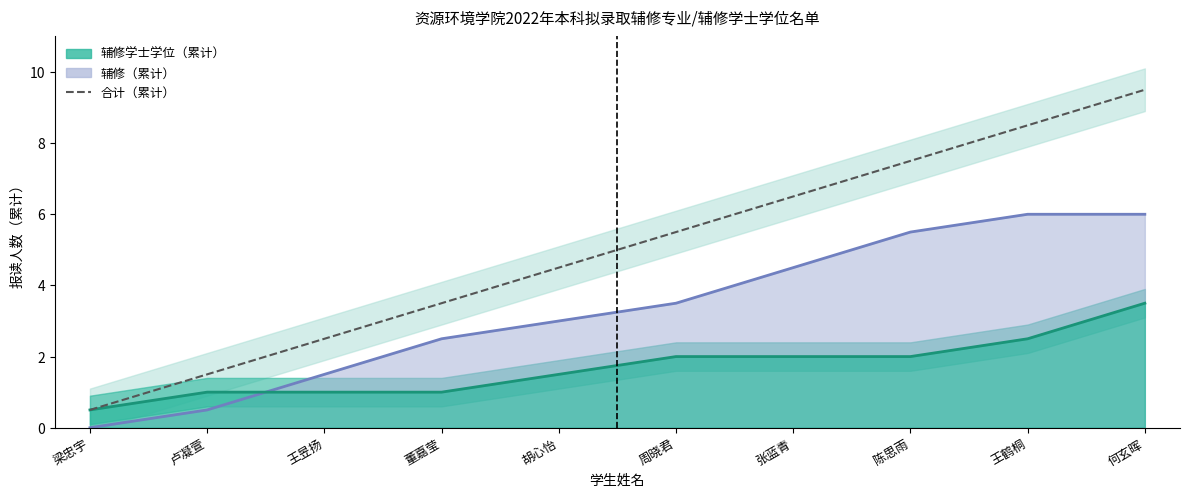

What is the label of the 8th point from the right?

王昱扬